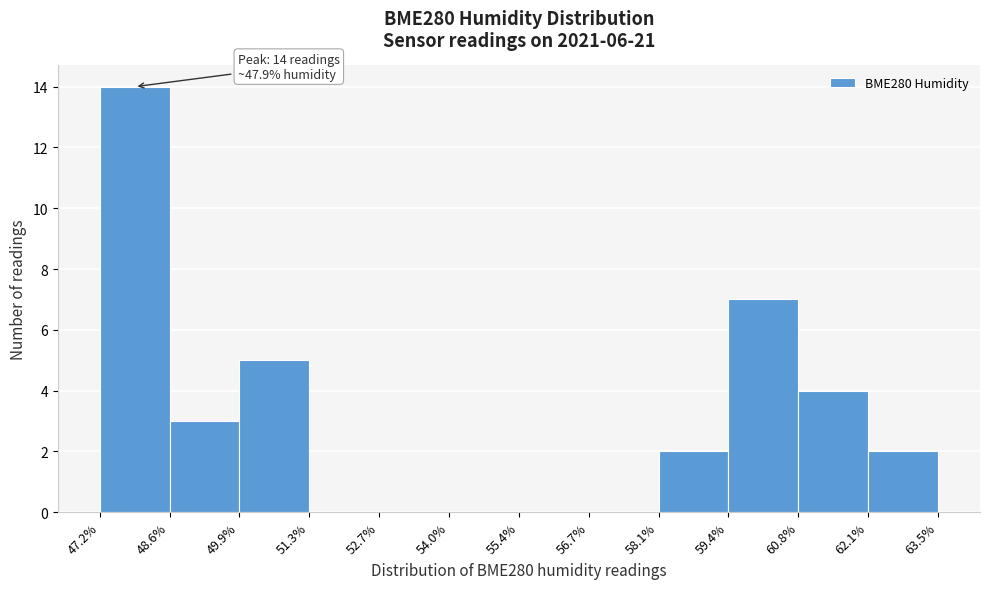

Which range on the x-axis has the tallest bar?

47.2% to 48.6%